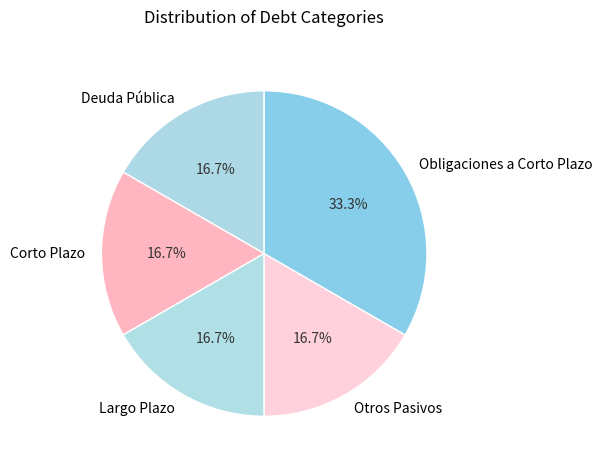

What percentage is the Deuda Pública slice, to the nearest percent?

17%